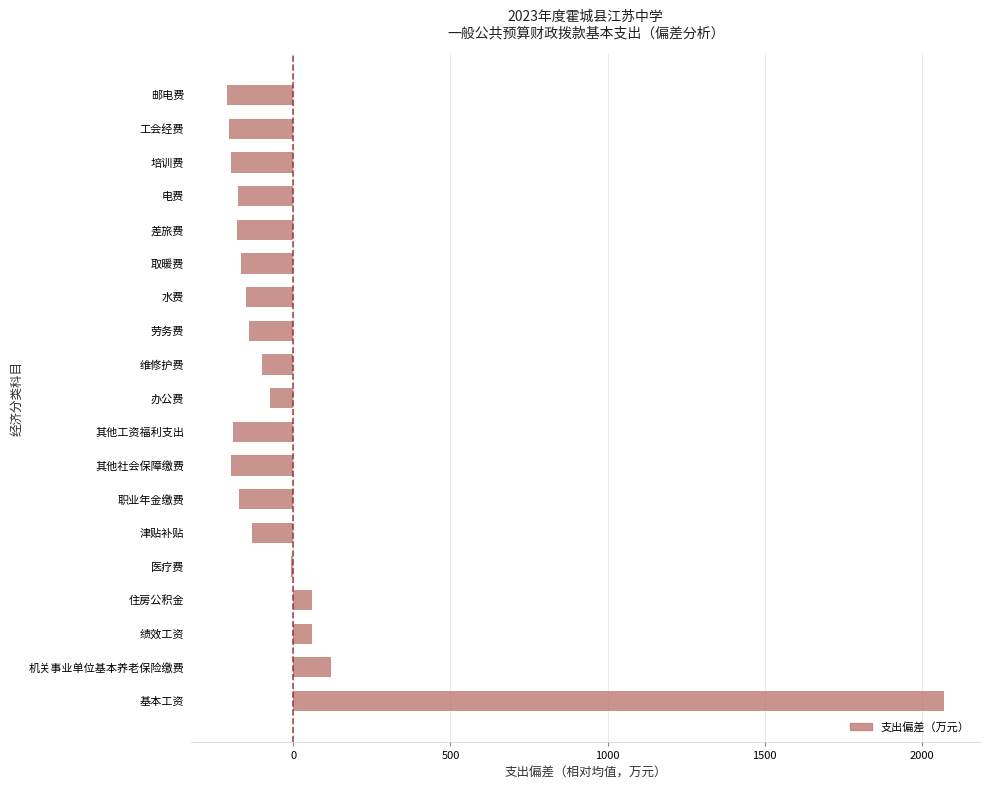

What is the difference between the second highest and second lowest values?

325.3